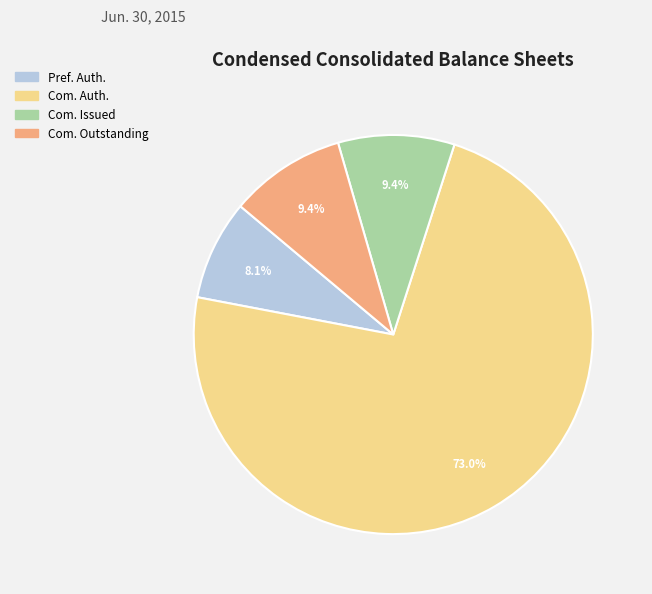

How many segments does this pie chart have?

4